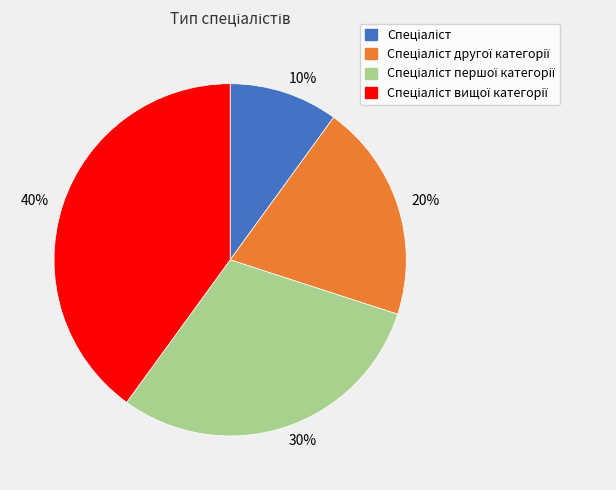

Does any single category account for the majority?

No